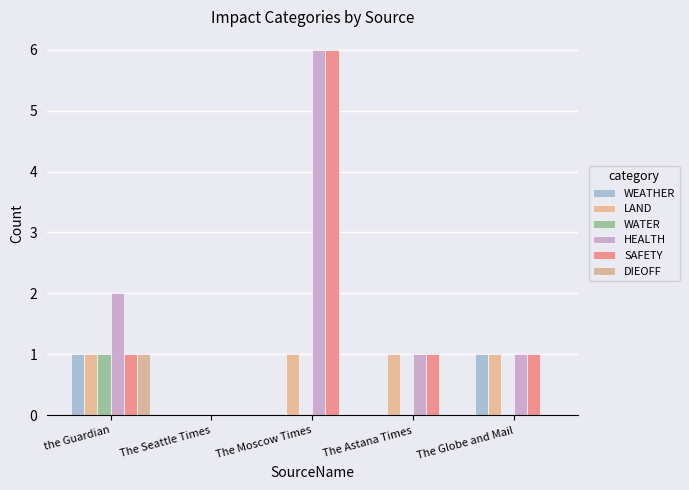

Is it true that SAFETY equals 1 at The Globe and Mail?

True